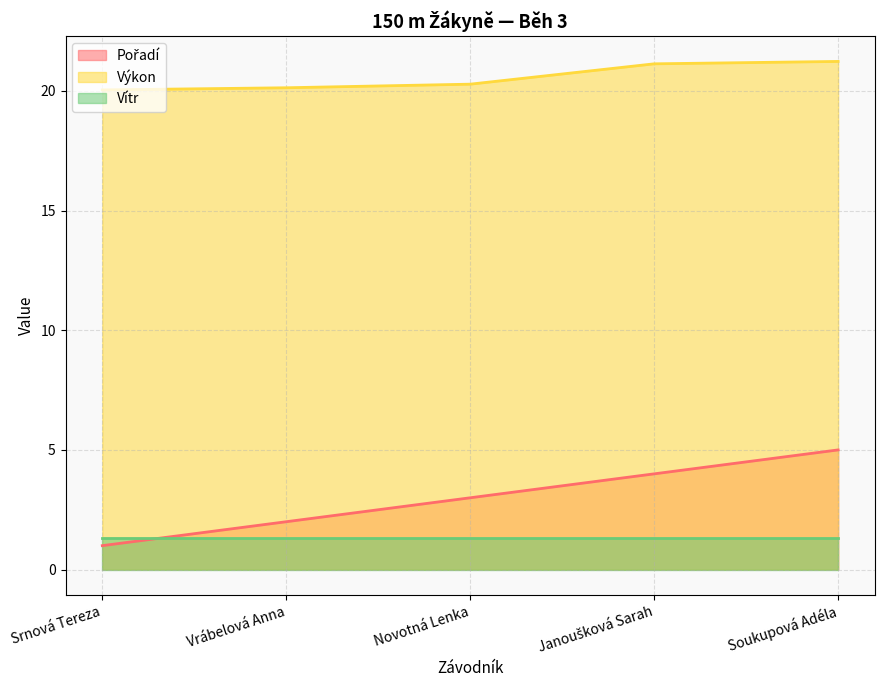

What position from the left is Vrábelová Anna?

2